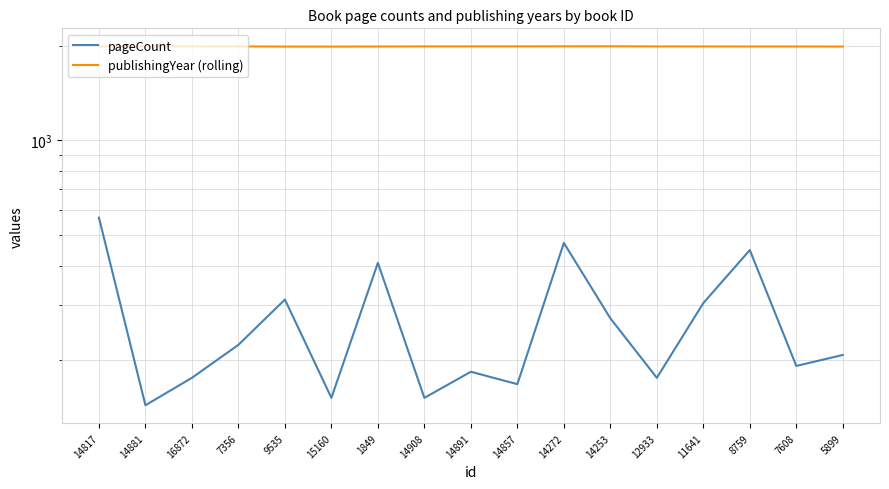

At which category is the sum across all series the highest?

14817